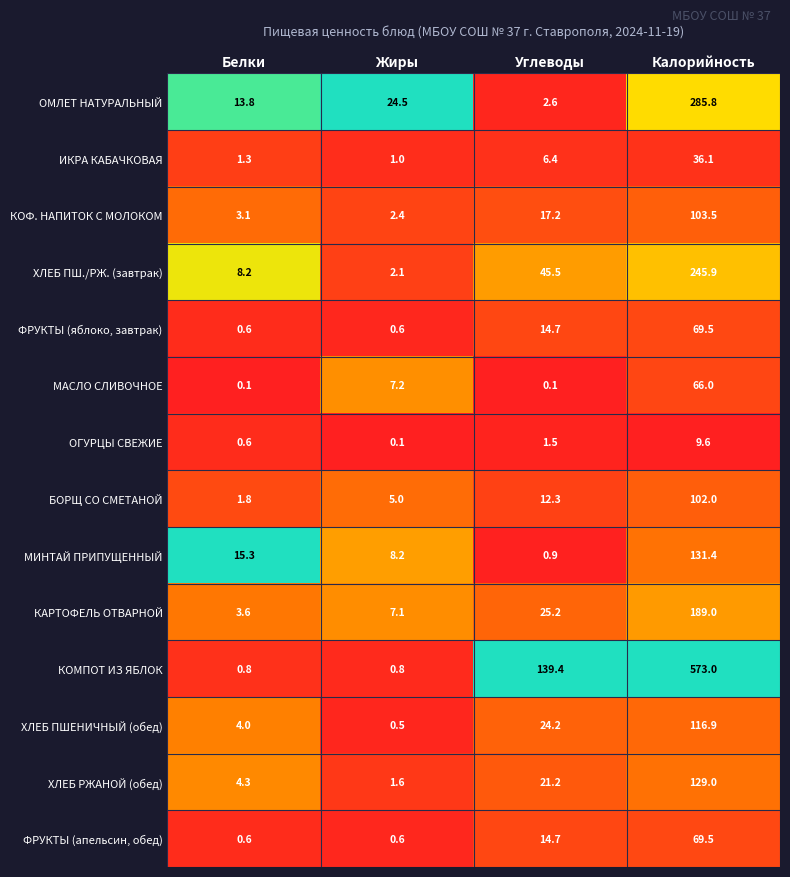

Where does the ФРУКТЫ (яблоко, завтрак) series first go above 14?

Углеводы